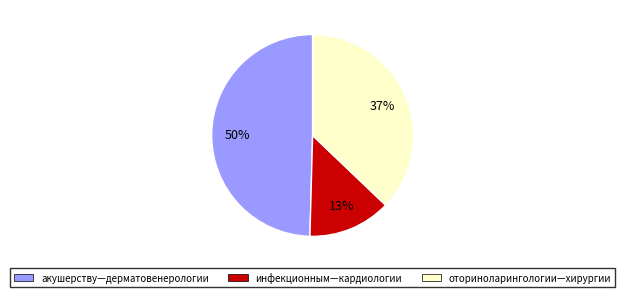

To the nearest percent, what portion does оториноларингологии—хирургии represent?

37%